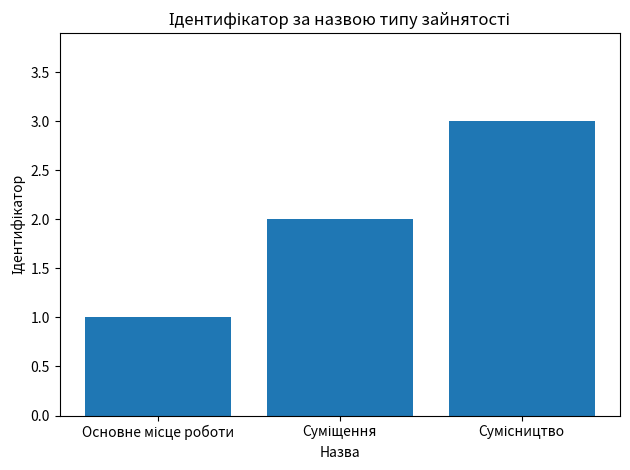

How many series are shown in this chart?

1